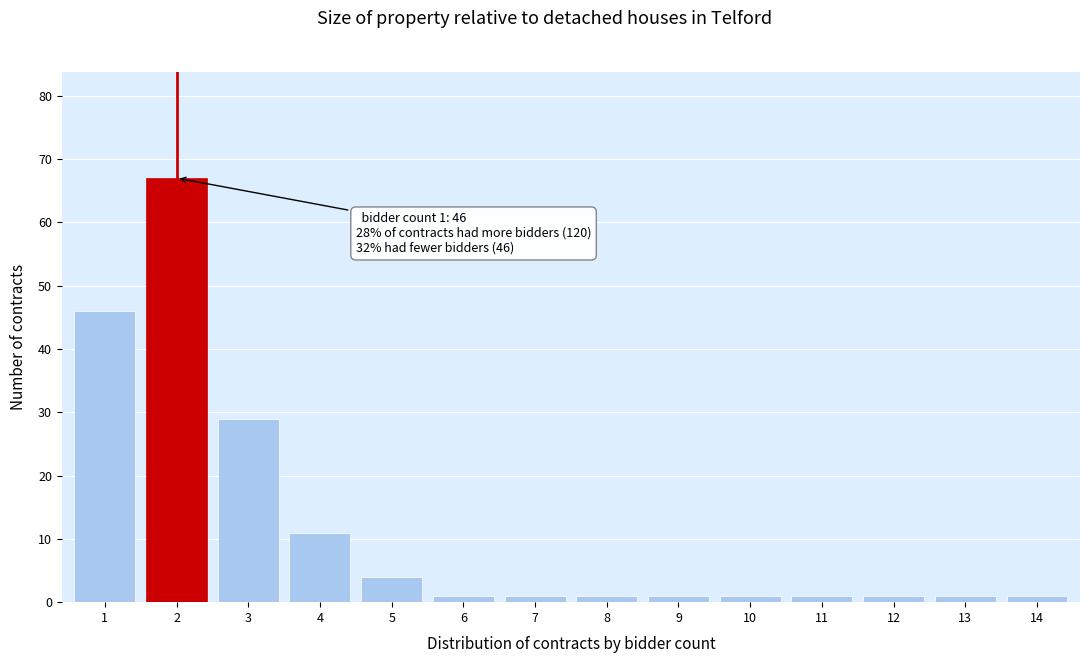

Reading right to left, what are all the values shown in this chart?

1	1	1	1	1	1	1	1	1	4	11	29	67	46